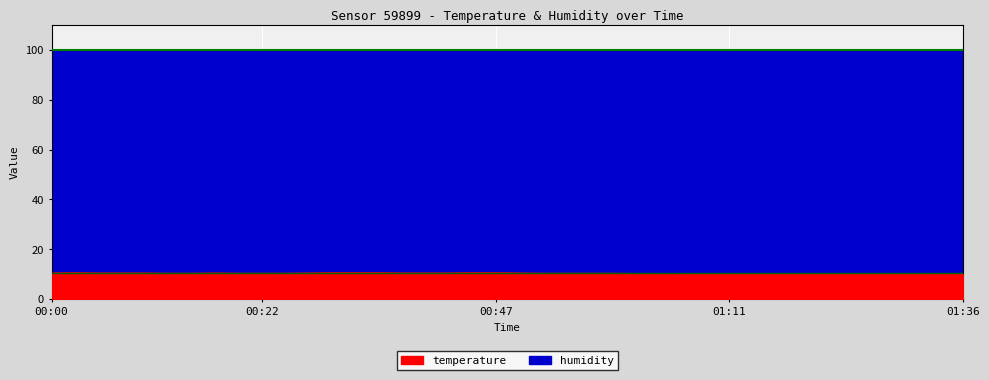

How many interior local peaks (higher than both neighbors) does the data have?

2